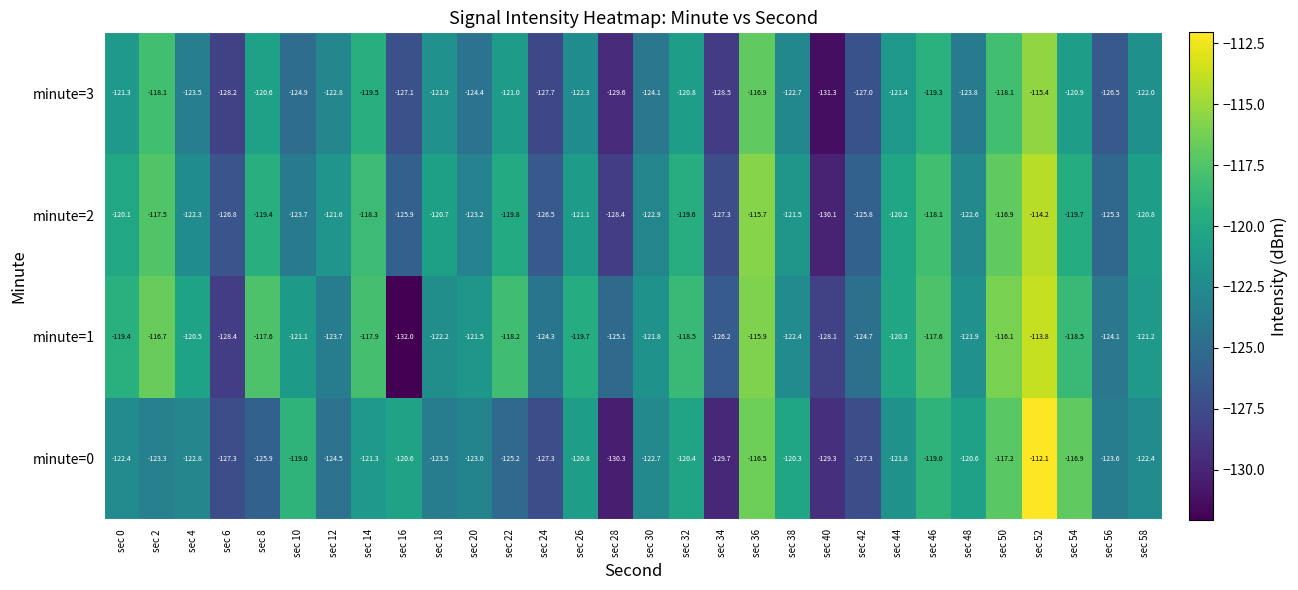

Is it true that minute=3 equals -27.0 at sec 40?

False